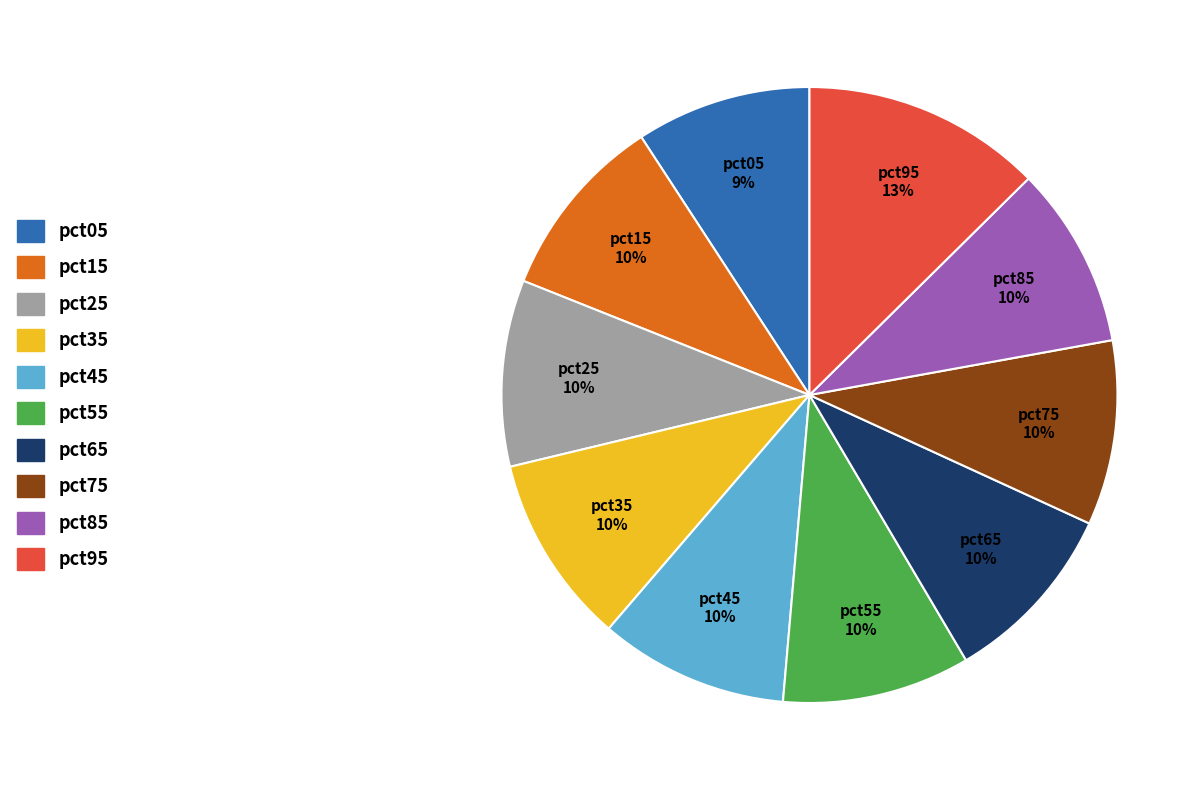

To the nearest percent, what is the difference between the pct15 and pct95 slice percentages?

3%